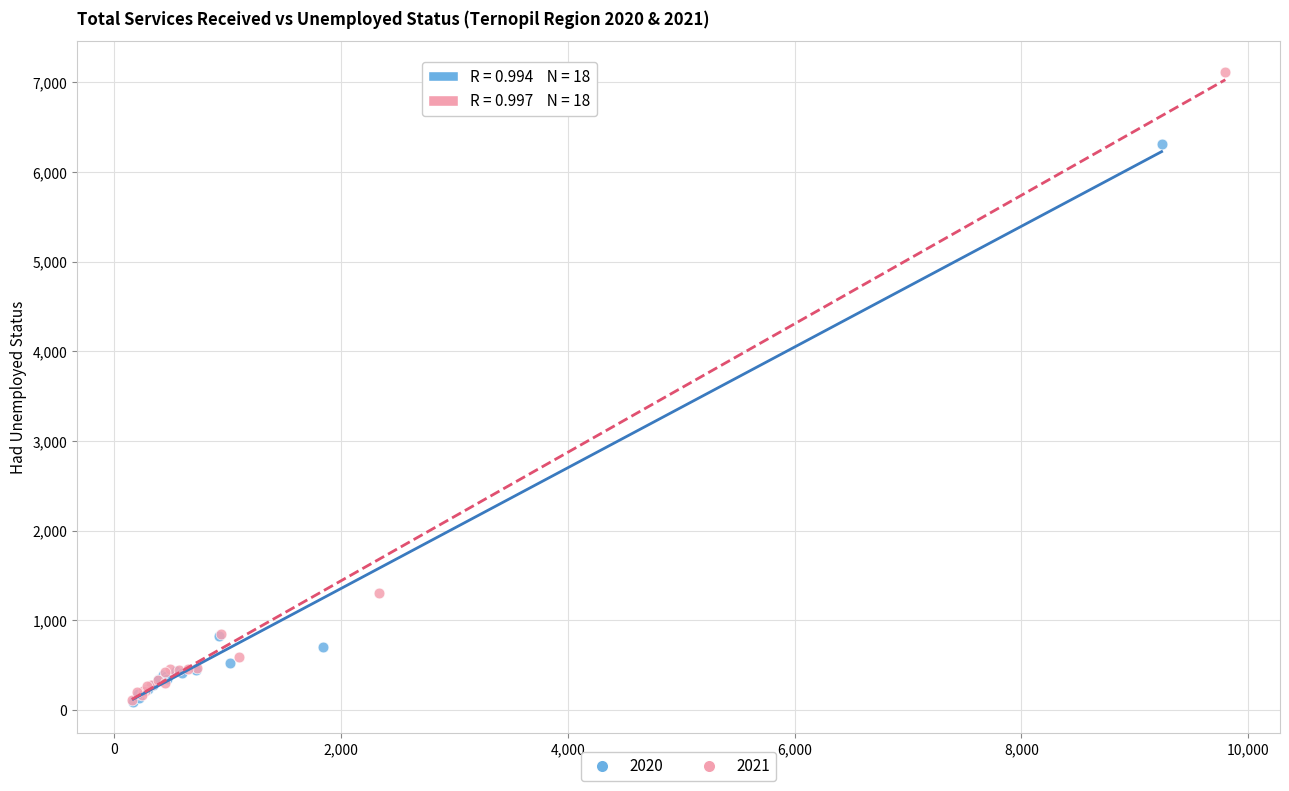

Which series reaches the maximum Y coordinate?

2021